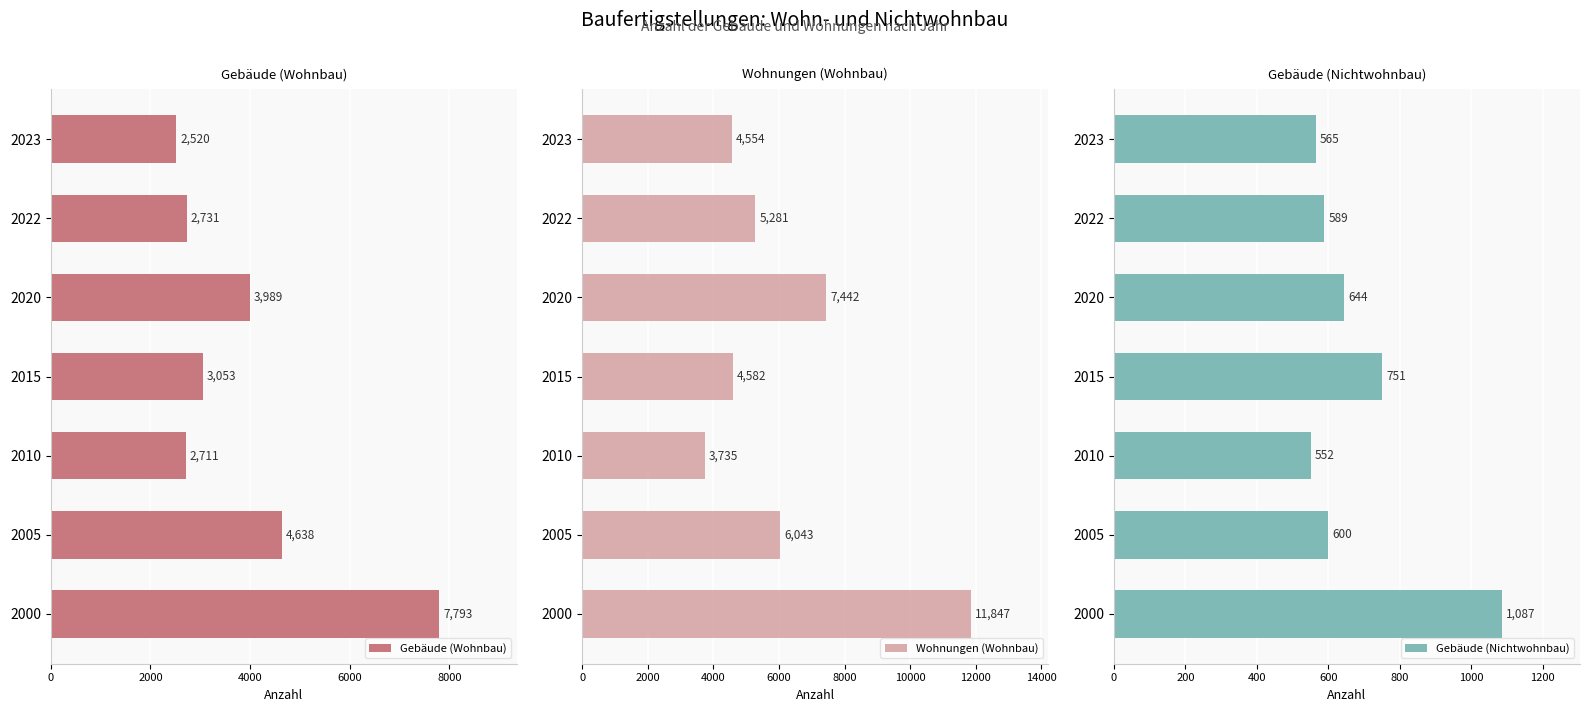

What is the difference between the second highest and second lowest values in the Gebäude (Nichtwohnbau) series?

186